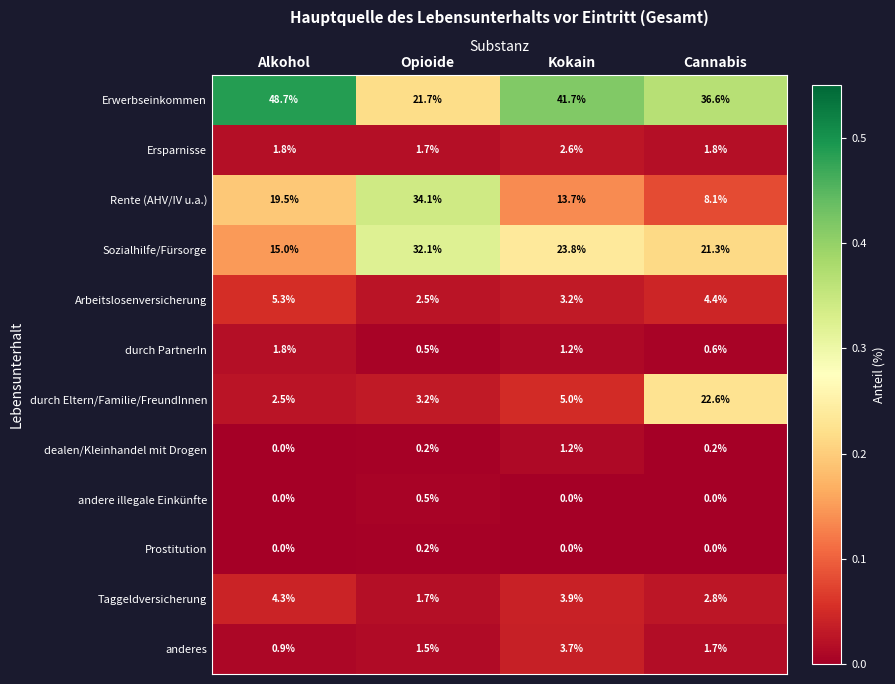

Which series has the widest spread of values?

Erwerbseinkommen